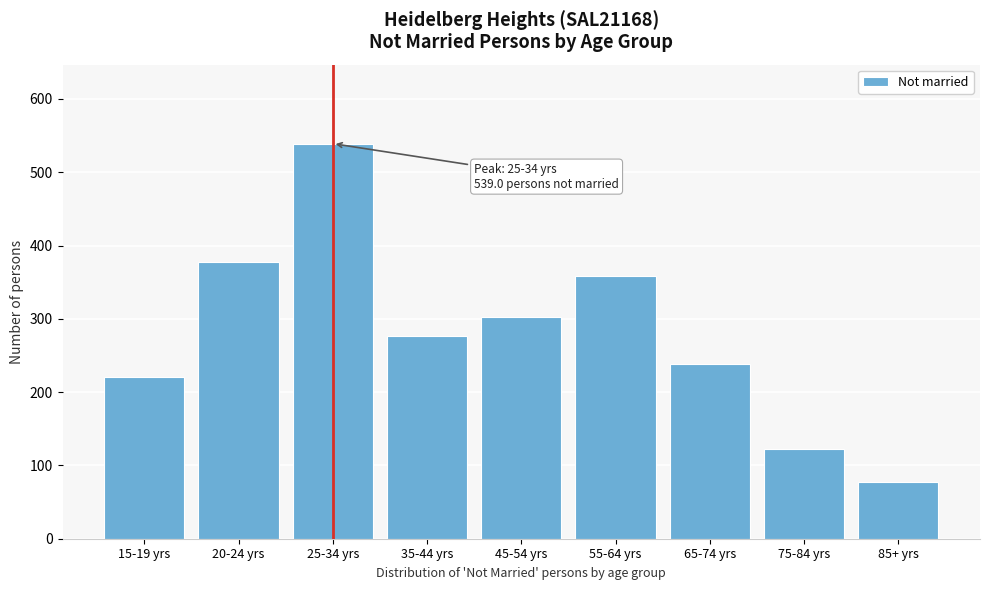

Reading right to left, list all the values displayed in this chart.

77	123	238	358	303	277	539	377	221